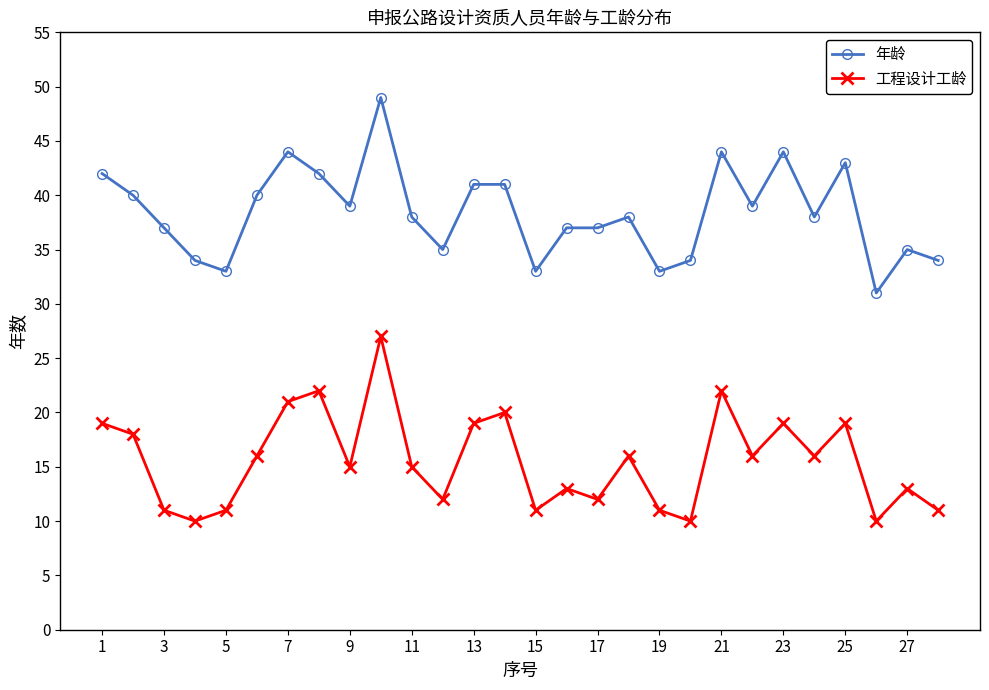

Which series has the largest total across all categories?

年龄